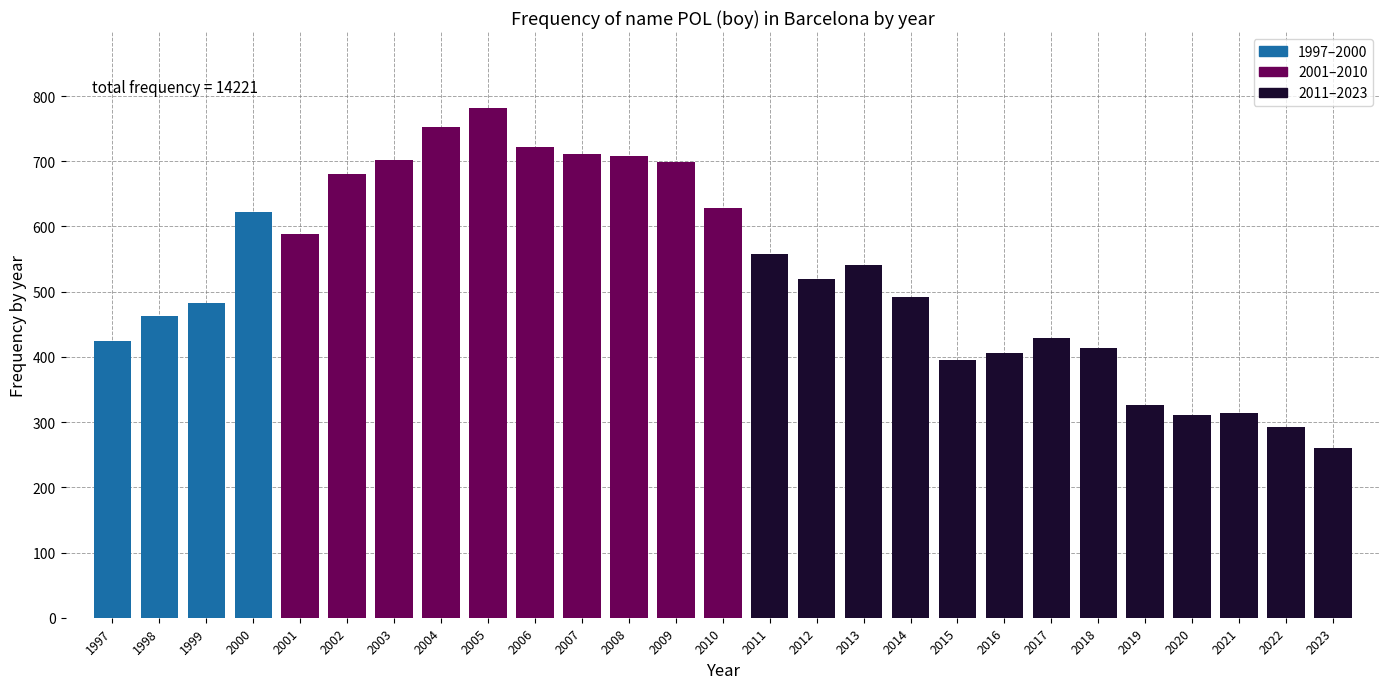

What value does the data have at 2005, to the nearest 100?

800